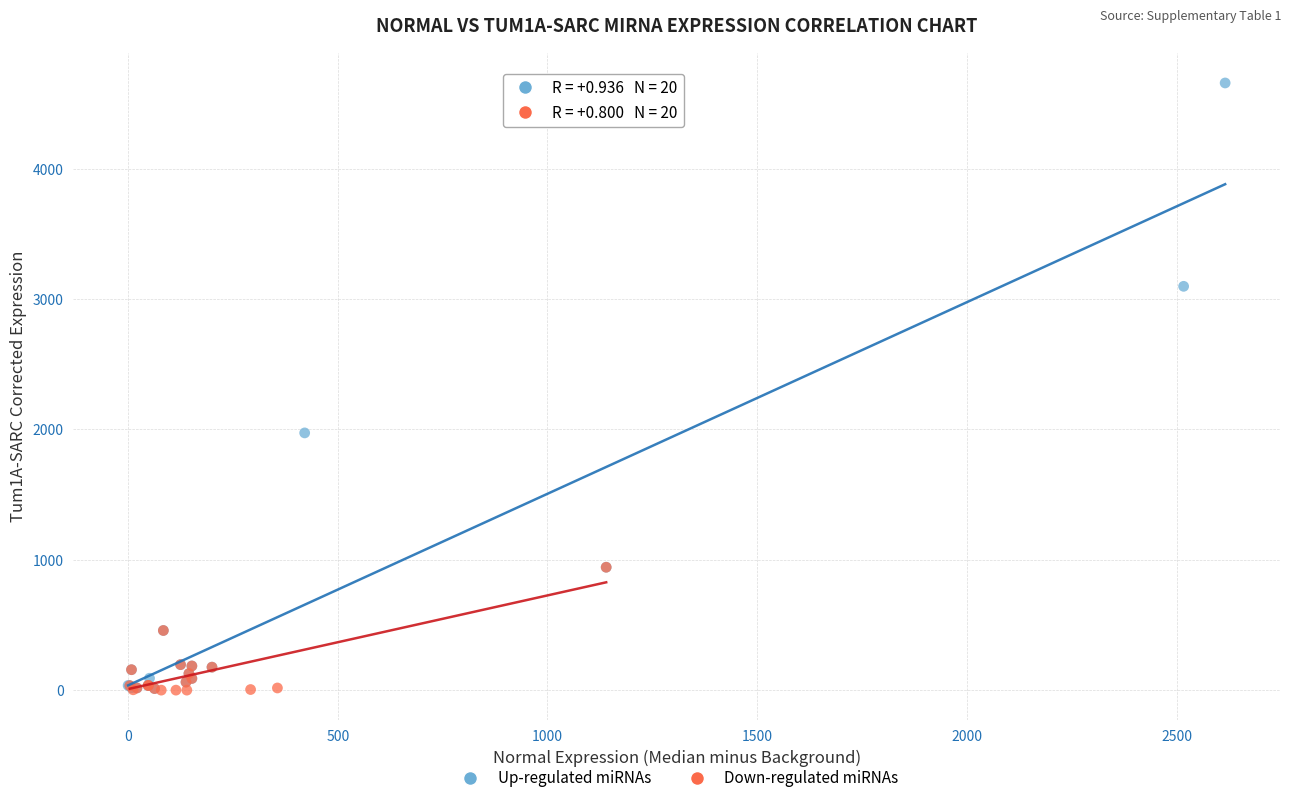

What are all the series names shown in the legend?

Up-regulated miRNAs, Down-regulated miRNAs